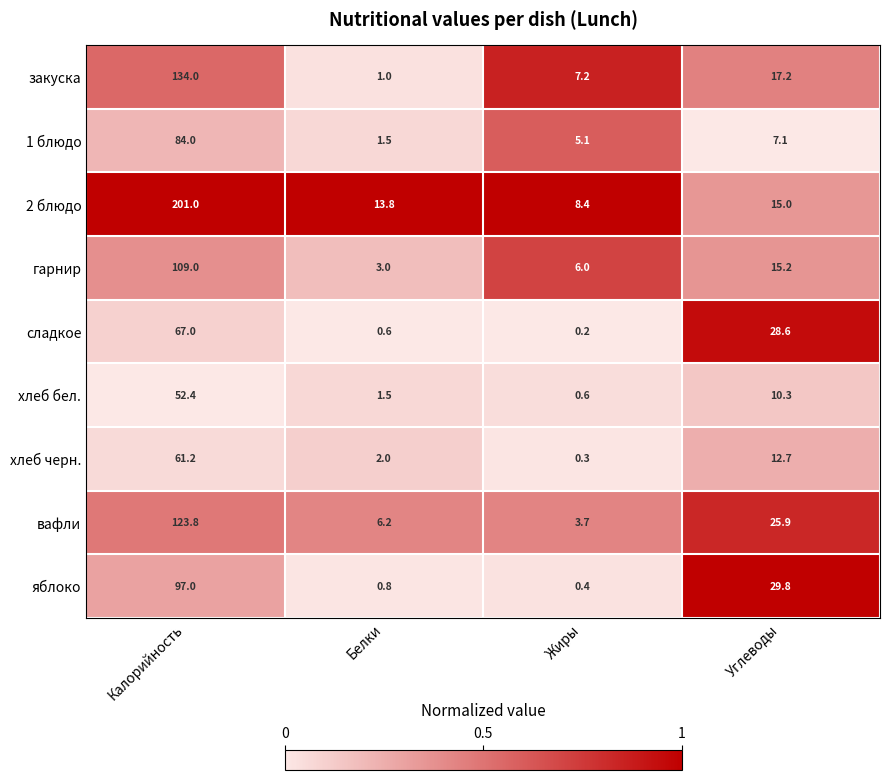

At how many categories does at least one series exceed 0?

4